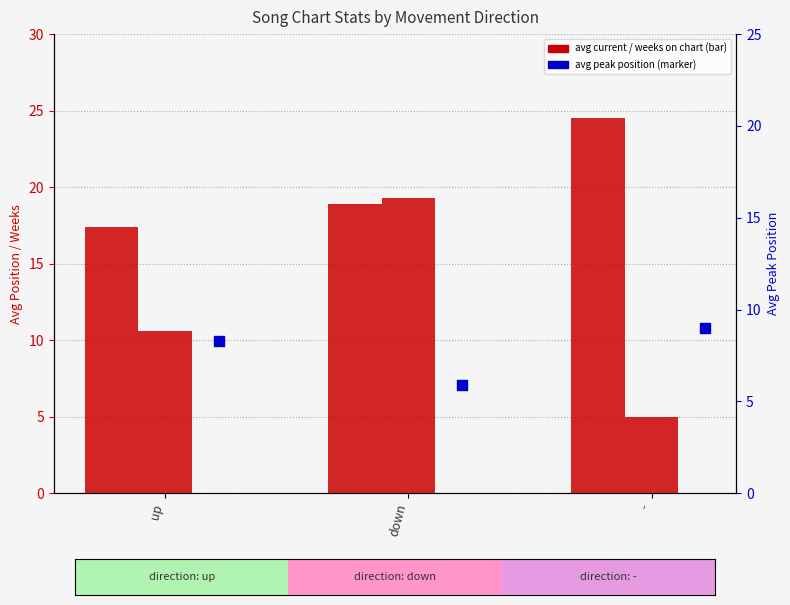

What is the total value across all series at down?

44.1